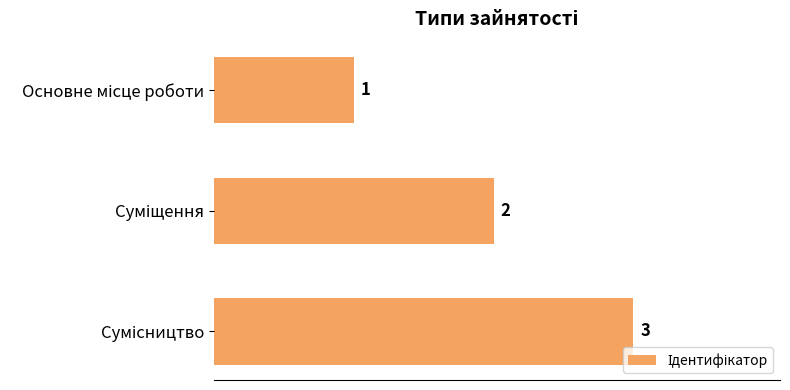

Count the values in the range 1 to 3.

3